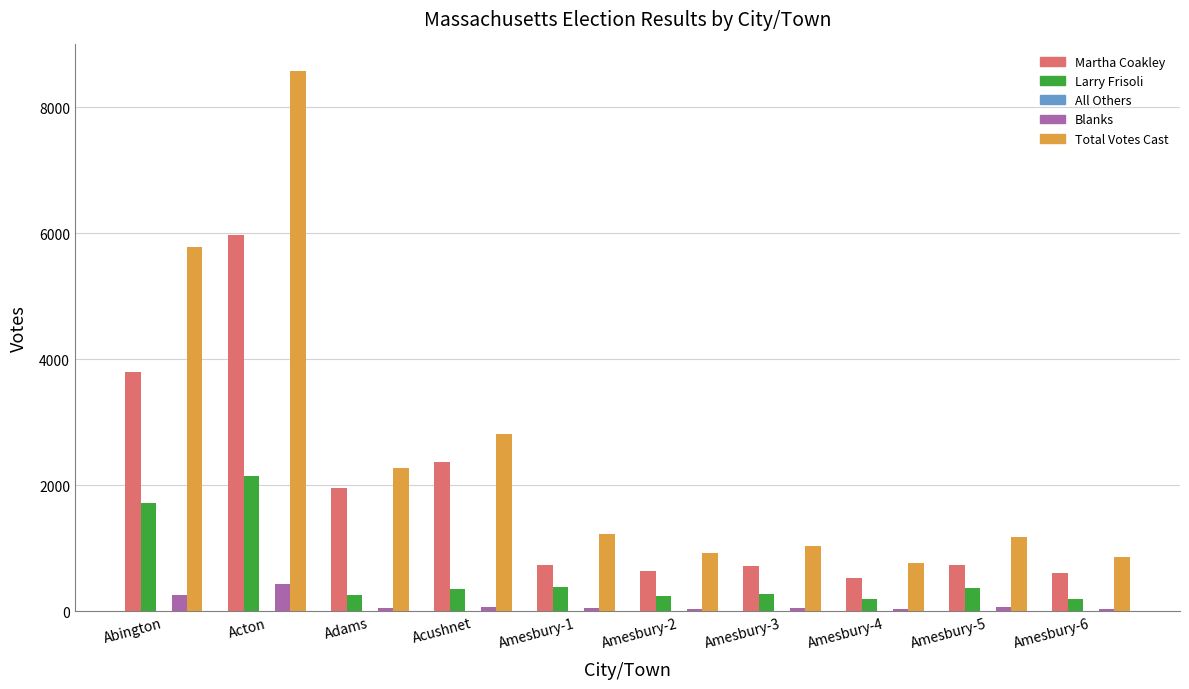

How many data points does each series have?

10